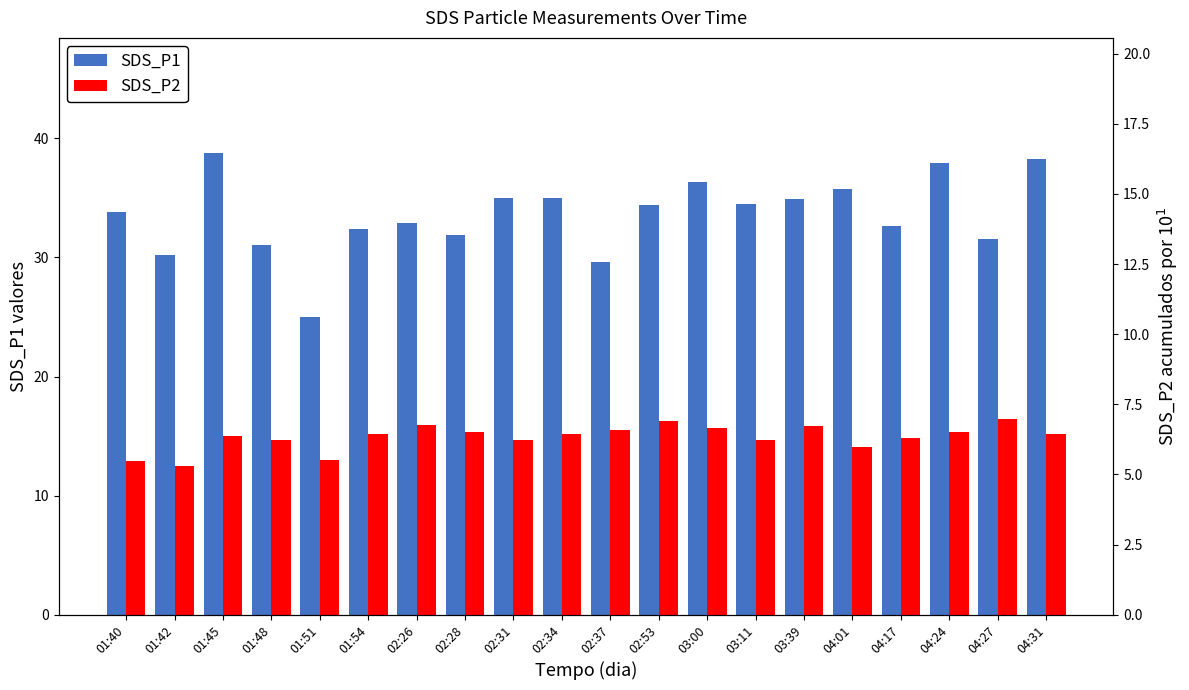

Reading left to right, transcribe all the data shown in this chart.

SDS_P1: 33.9	30.2	38.8	31.1	25.0	32.4	32.9	31.9	35.0	35.0	29.6	34.4	36.3	34.5	34.9	35.8	32.6	37.9	31.6	38.3
SDS_P2: 12.9	12.5	15.0	14.6	13.0	15.2	15.9	15.3	14.6	15.2	15.5	16.3	15.7	14.7	15.8	14.1	14.8	15.3	16.4	15.2